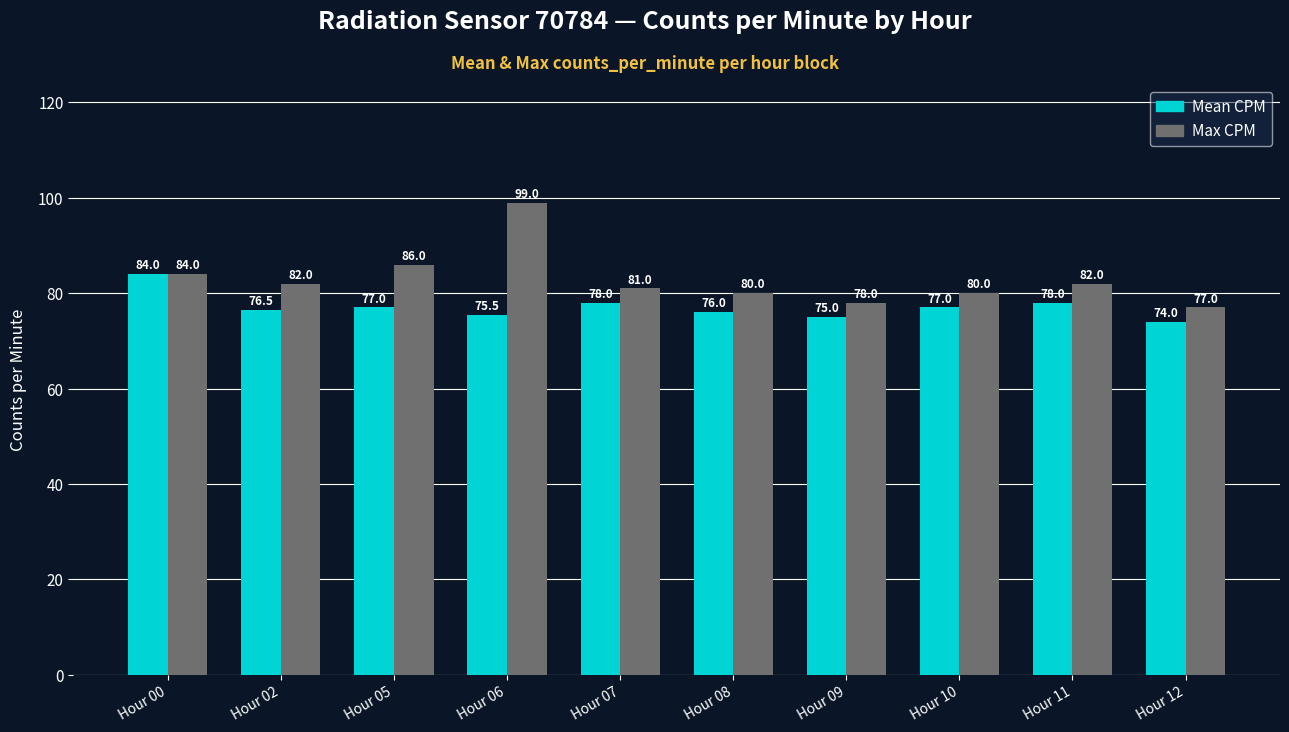

How many values in the Mean CPM series are below 77?

5